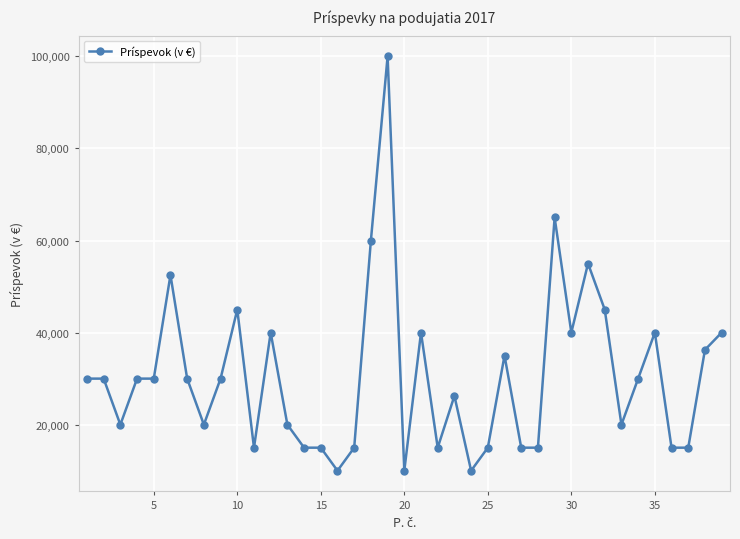

What is the difference between the second highest and second lowest values?

55000